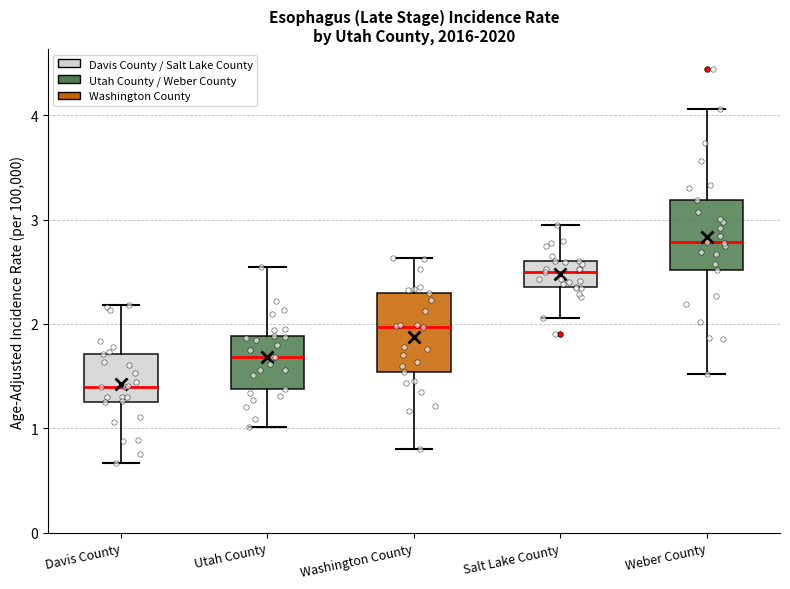

Reading left to right, read every box against the y-axis: the position of its median line, the range the box covers, and the ends of its whiskers. The values are not printed on the chart, so give them approximately, as read against the axis.

Davis County: median 1.4, box 1.3 to 1.7, whiskers 0.7 to 2.2
Utah County: median 1.7, box 1.4 to 1.9, whiskers 1.0 to 2.5
Washington County: median 2.0, box 1.5 to 2.3, whiskers 0.8 to 2.6
Salt Lake County: median 2.5, box 2.3 to 2.6, whiskers 2.1 to 2.9
Weber County: median 2.8, box 2.5 to 3.2, whiskers 1.5 to 4.1